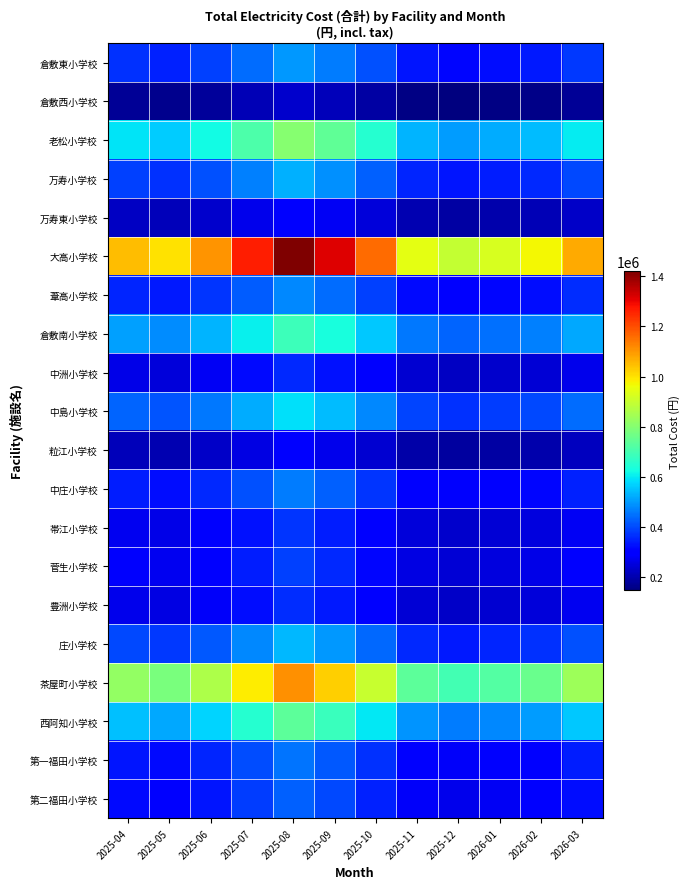

At how many categories does at least one series exceed 166969?

12